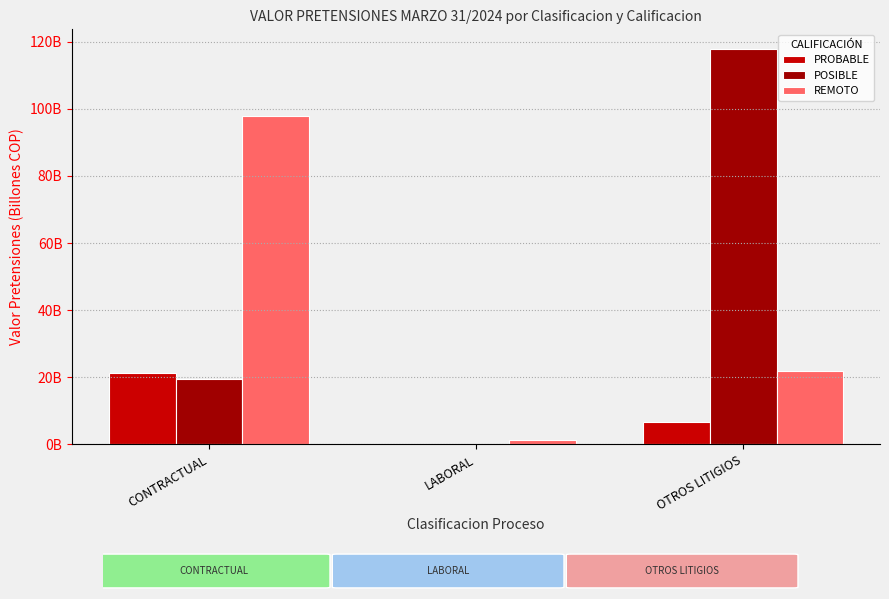

Does the chart contain stacked bars?

No